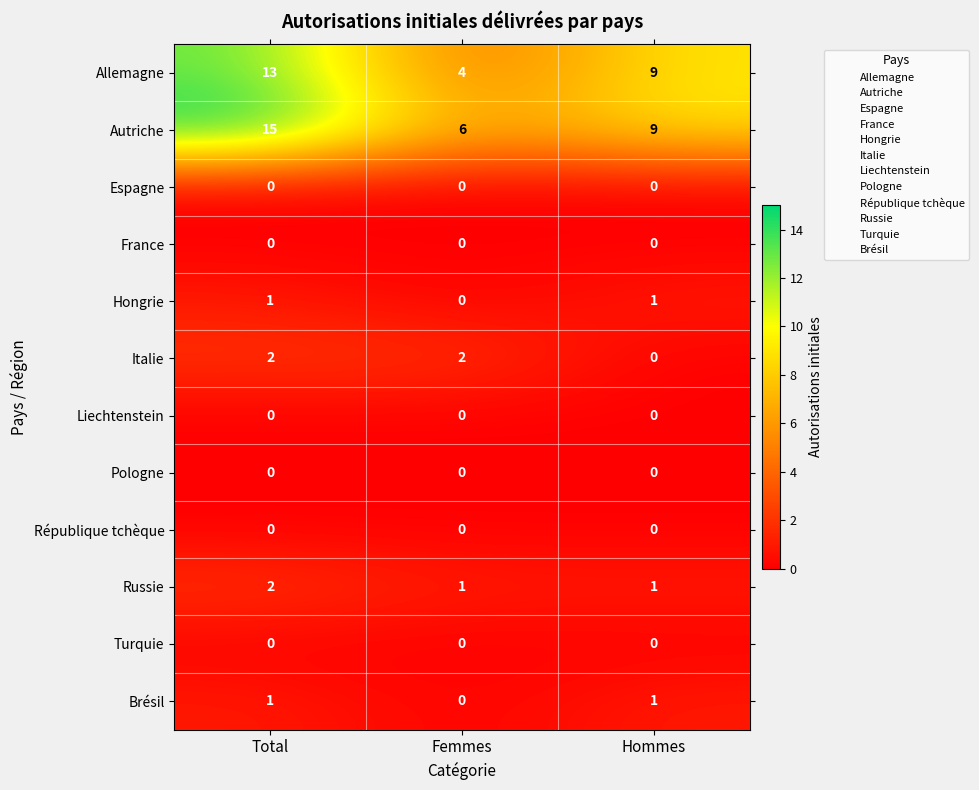

The Allemagne series shows 20 at Total. True or false?

False